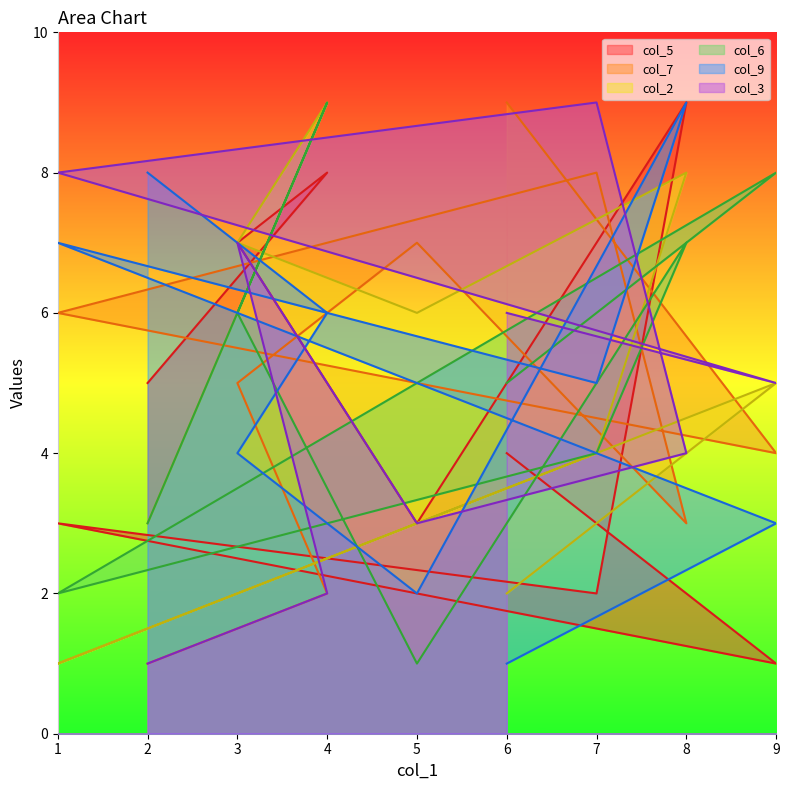

True or false: col_6 and col_2 intersect in this chart.

False